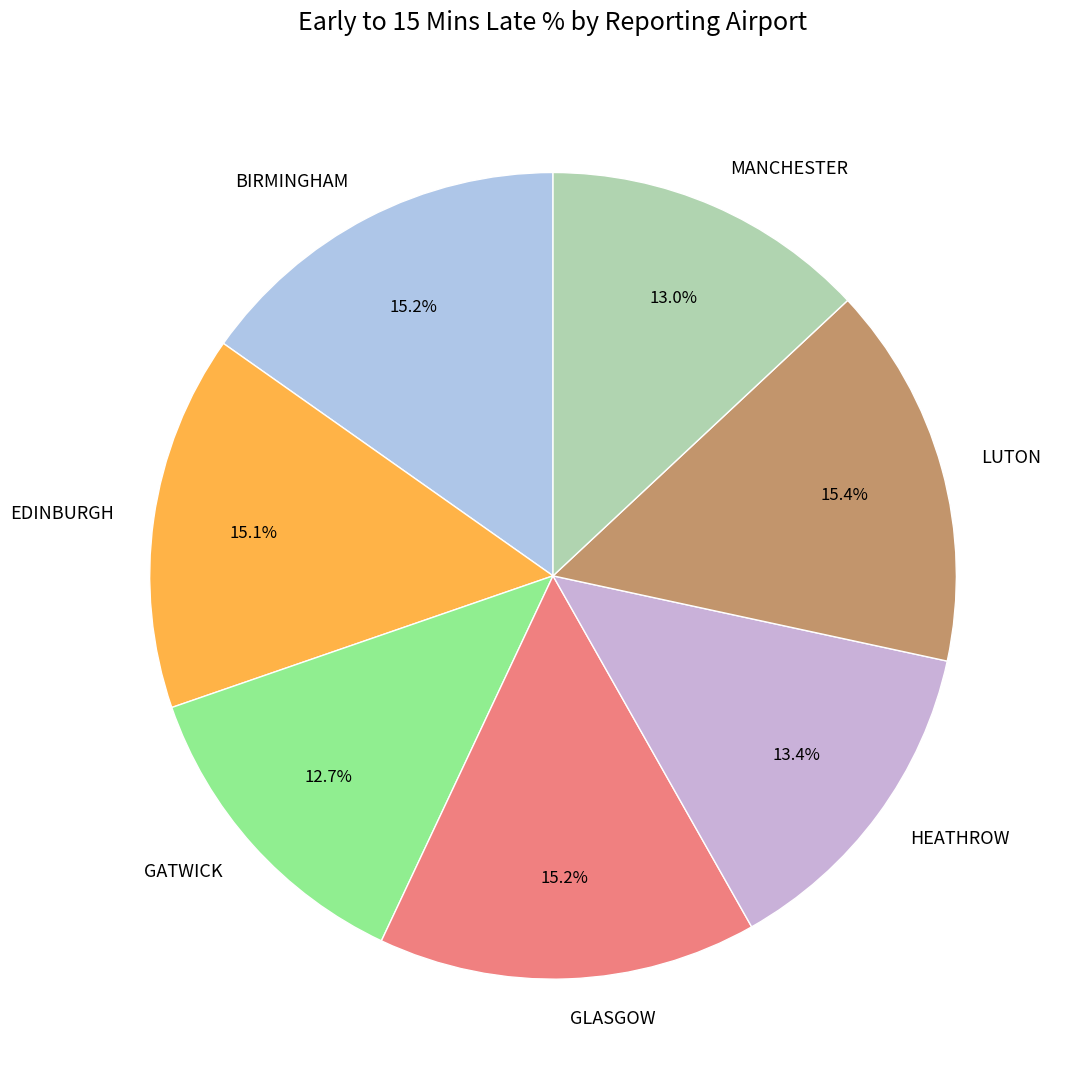

What is the total percentage of BIRMINGHAM and HEATHROW?

28.6%